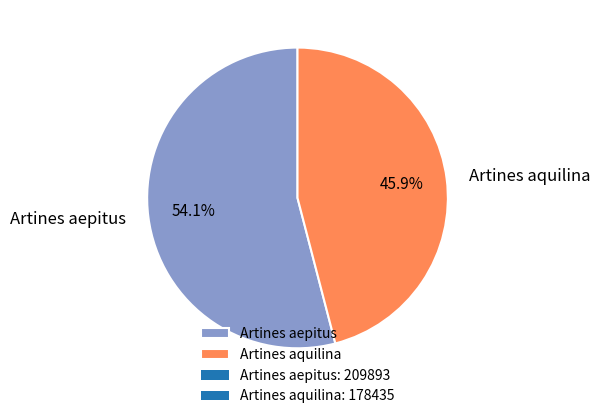

How many segments does this pie chart have?

2